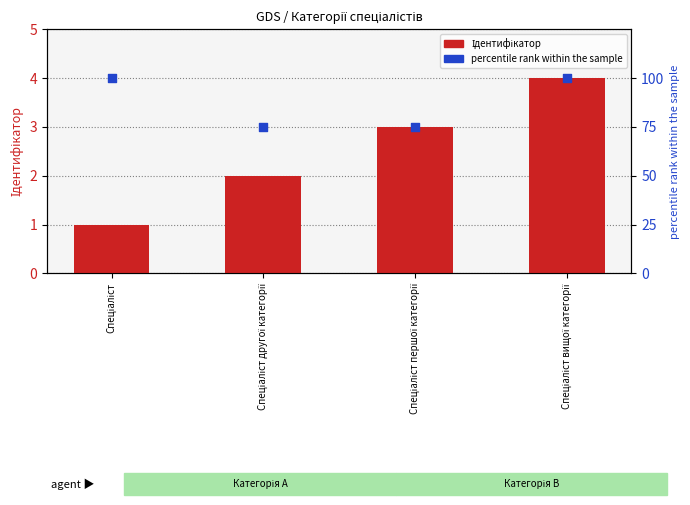

What are all the series names shown in the legend?

Ідентифікатор, percentile rank within the sample